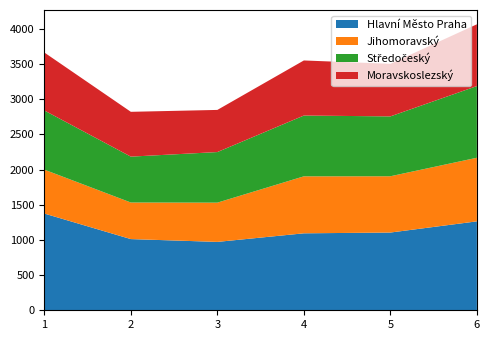

Reading right to left, extract all data points from this chart.

Hlavní Město Praha: červen=1264	květen=1105	duben=1094	březen=972	únor=1012	leden=1375
Jihomoravský: červen=904	květen=800	duben=810	březen=558	únor=520	leden=624
Středočeský: červen=1019	květen=851	duben=864	březen=719	únor=652	leden=841
Moravskoslezský: červen=878	květen=747	duben=783	březen=599	únor=637	leden=824